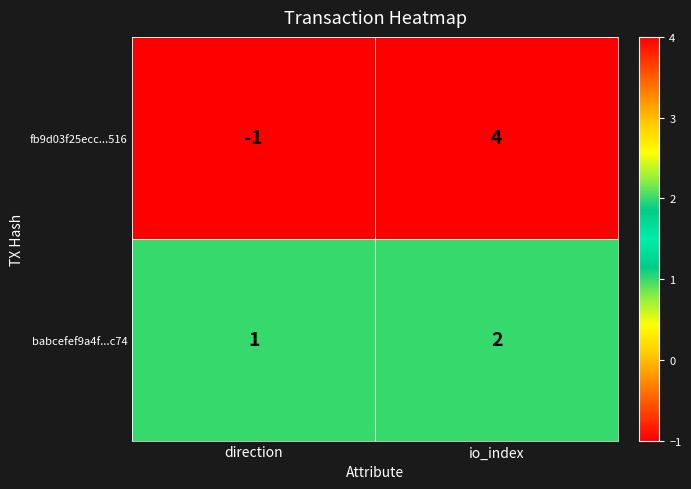

Is the value of fb9d03f25ecc...516 at io_index greater than the value of babcefef9a4f...c74 at direction?

Yes